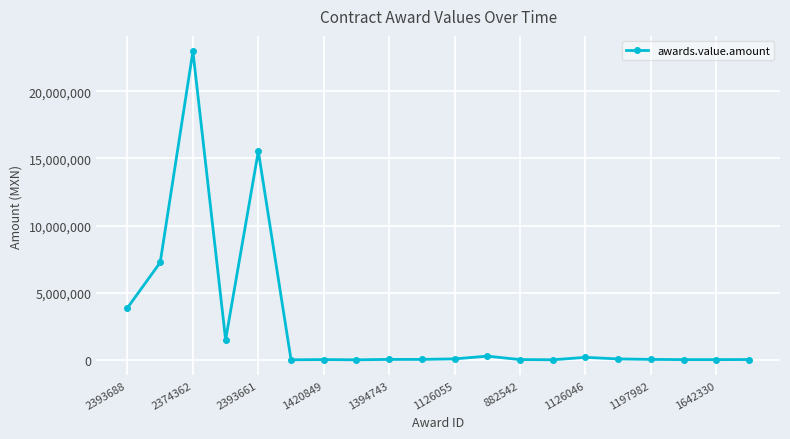

What is the greatest value displayed?

22967175.0